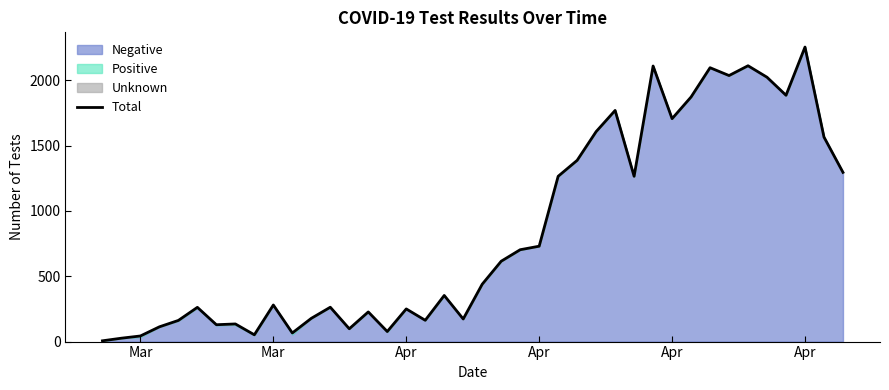

How many points are higher than both their immediate neighbors (excluding endpoints)?

12